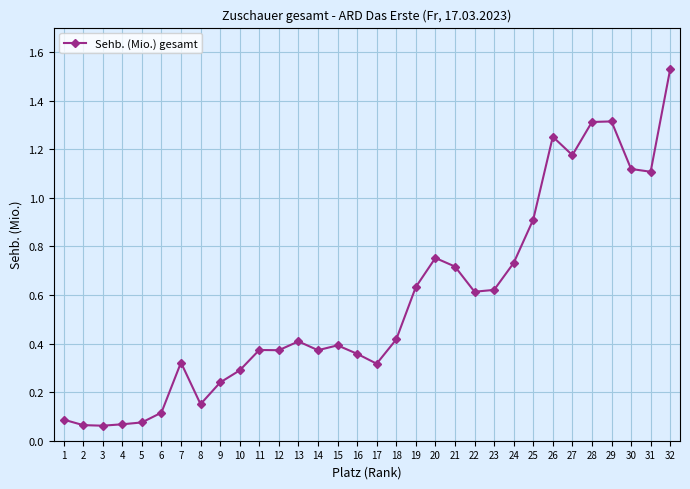

At which category does the chart reach its peak across all series?

32